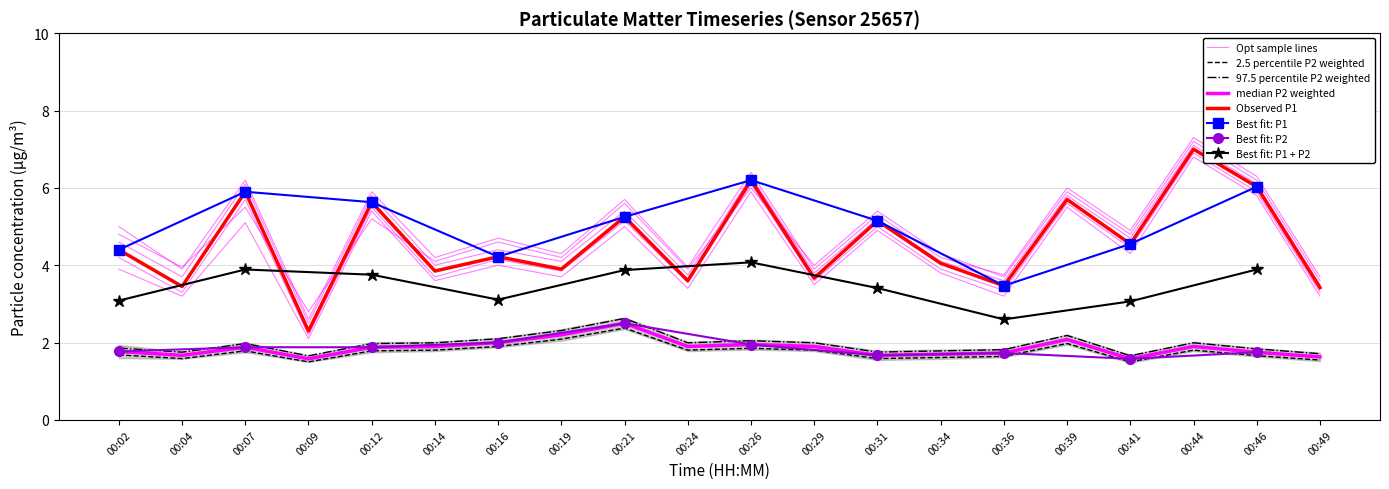

The P1 series shows 4.7 at 00:36. True or false?

False